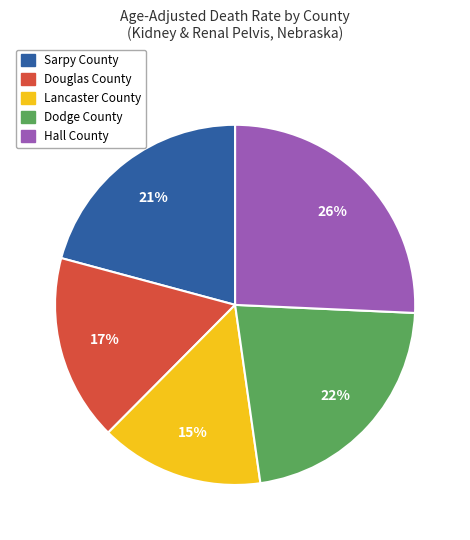

Is there a majority slice in this chart?

No